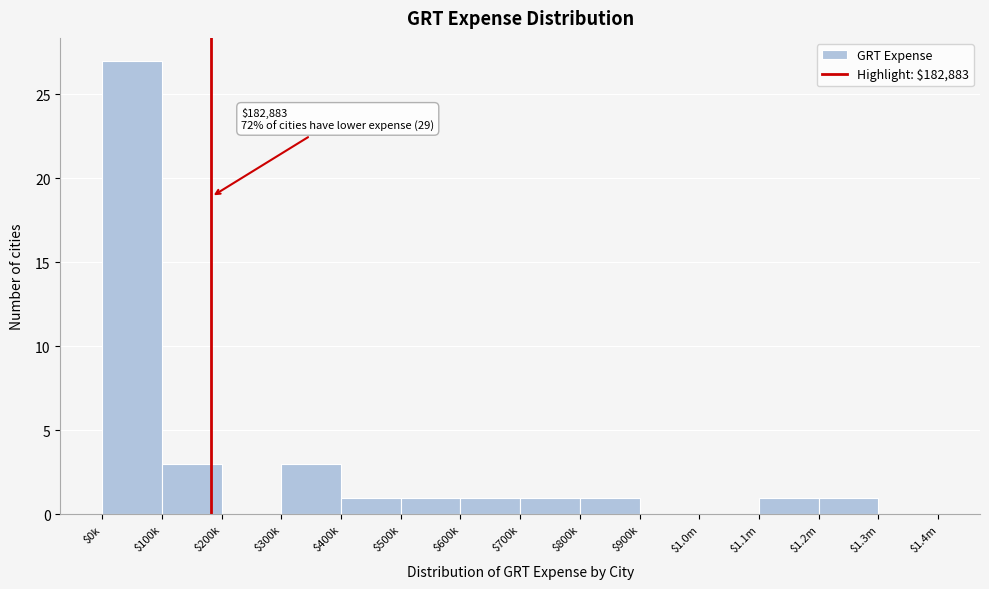

At which category does the chart reach its peak across all series?

$0k